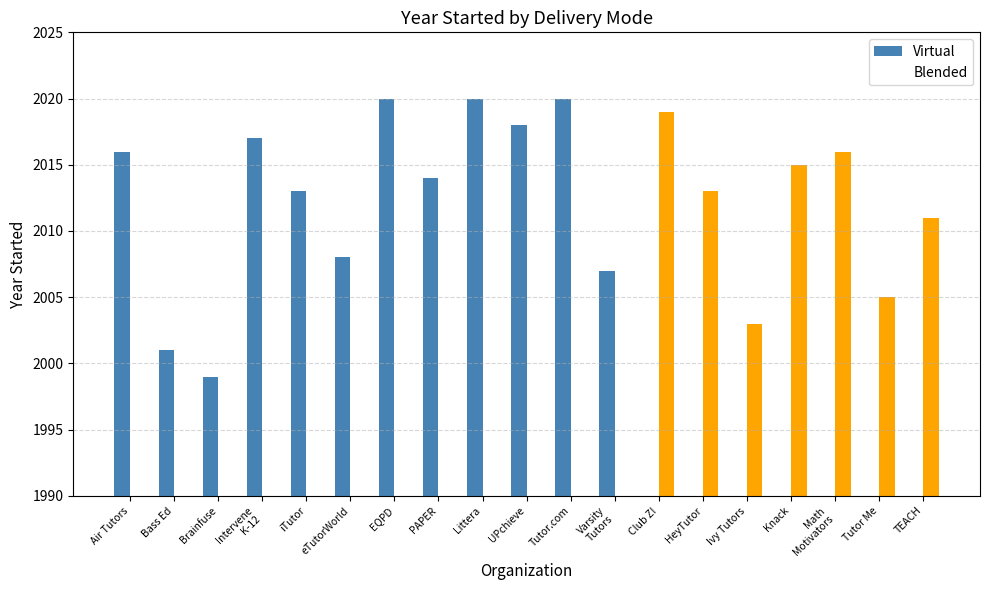

List the series in order of their overall mean, lowest first.

Blended, Virtual